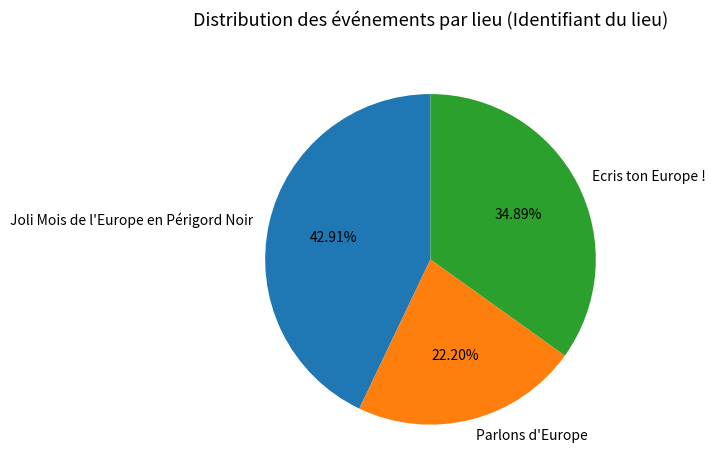

Is it true that Ecris ton Europe ! is 28% of the pie?

False